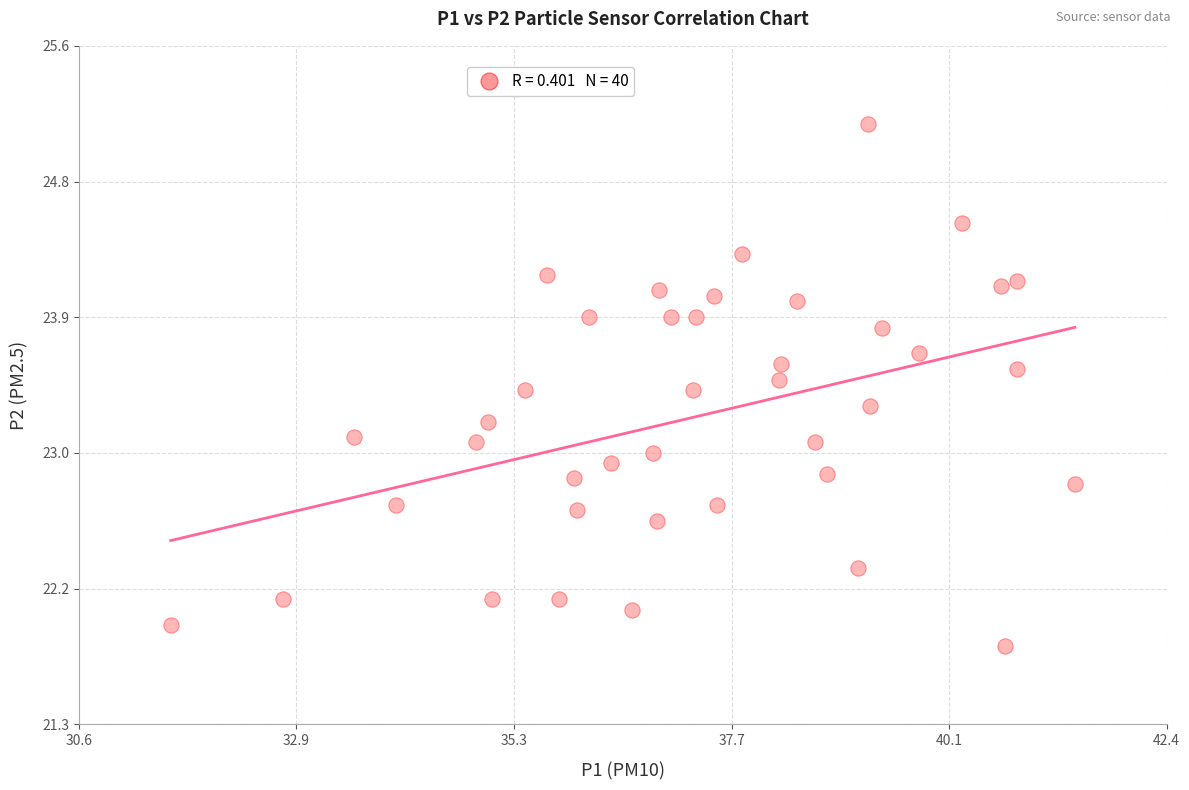

What is the range of Y values (max minus min)?

3.3